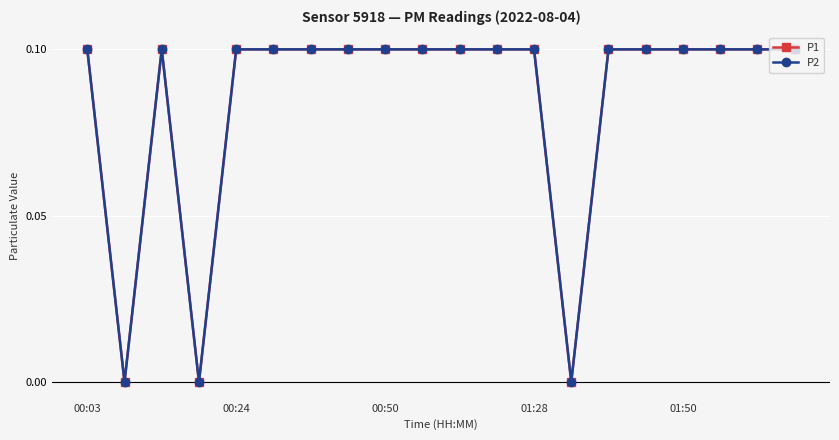

What is the greatest value displayed?

0.1